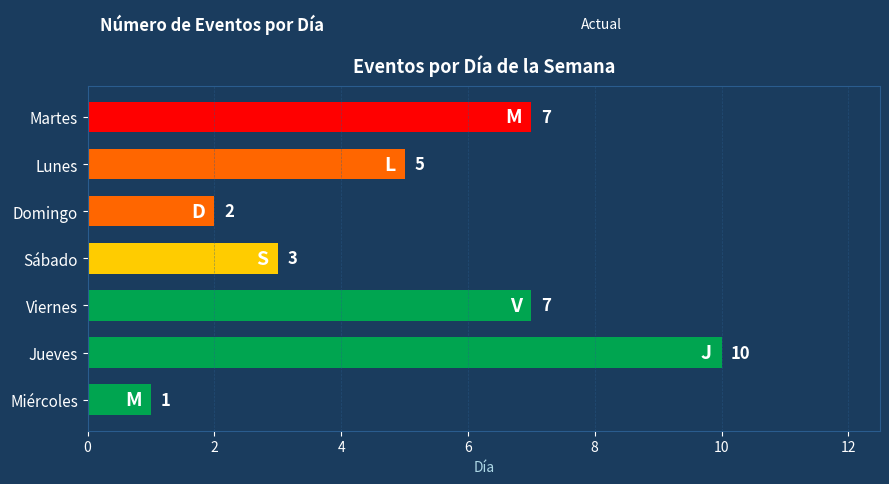

What is the ratio of the value at Sábado to the value at Viernes?

0.4